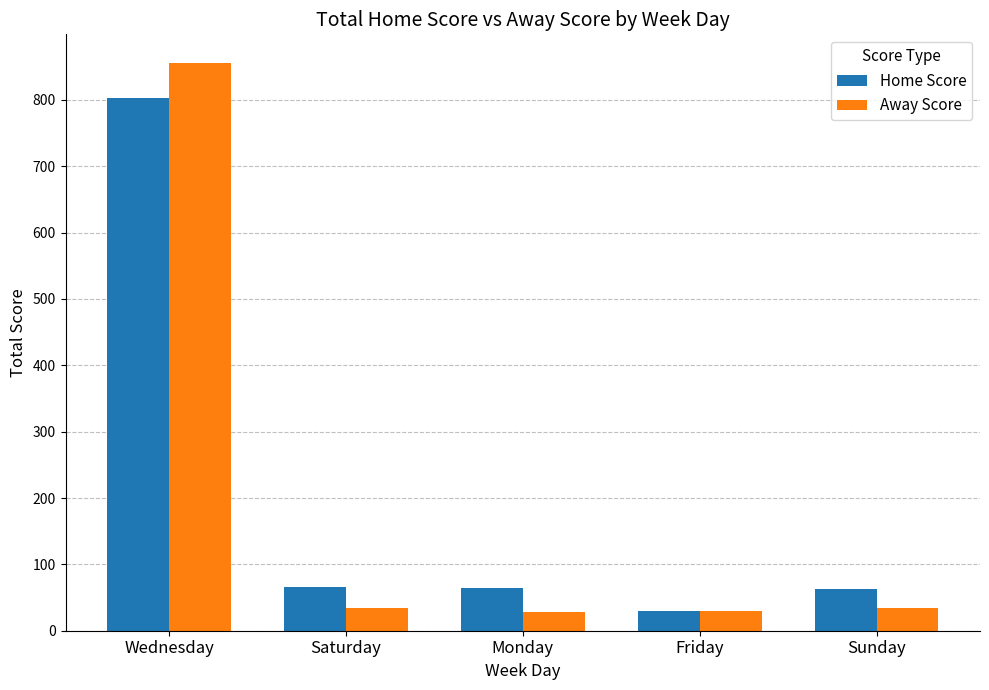

How many bars are there in each group?

2